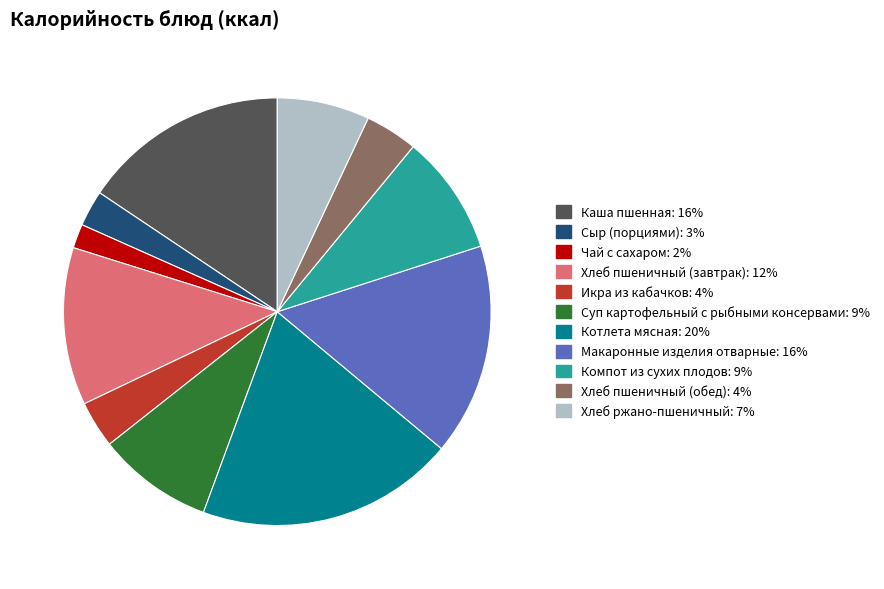

Is it true that Суп картофельный с рыбными консервами is 9% of the pie?

True